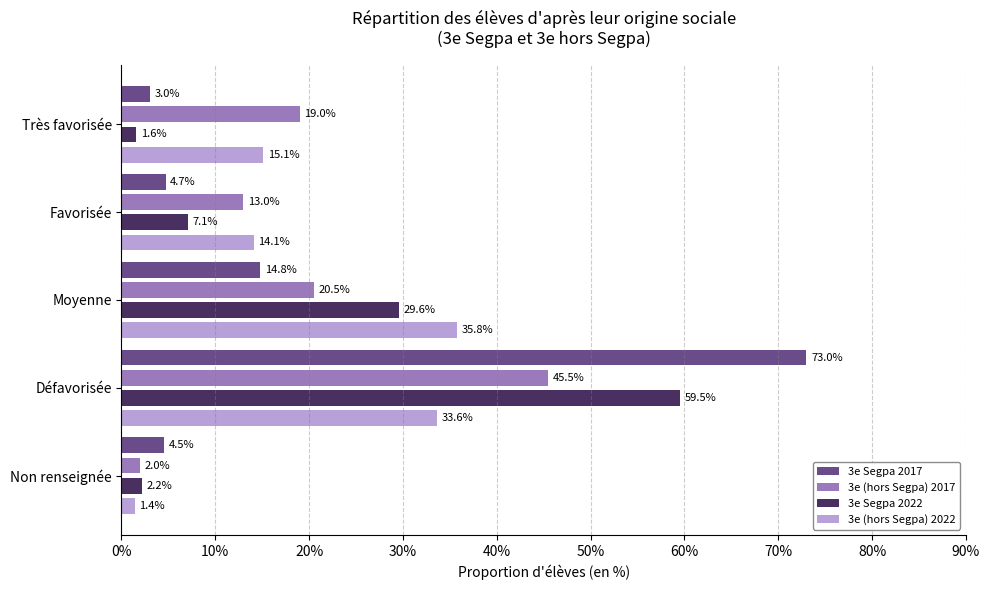

Which series has the widest spread of values?

3e Segpa 2017